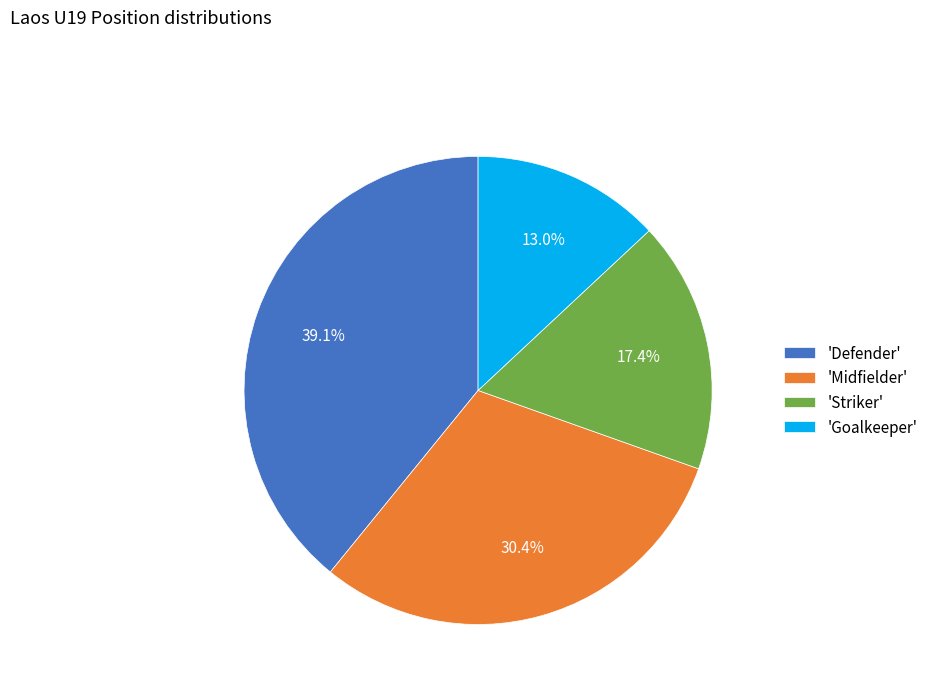

Do 'Defender' and 'Goalkeeper' together represent more than half of the pie?

Yes